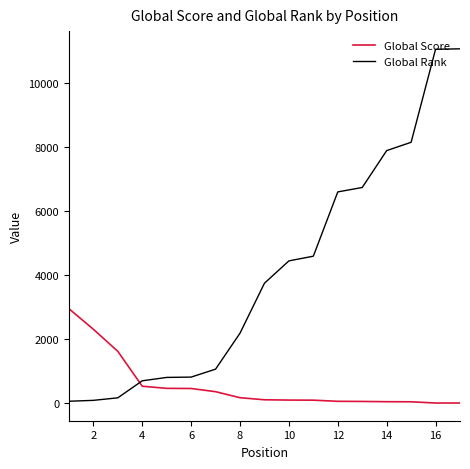

What is the maximum value for Global Score?

2950